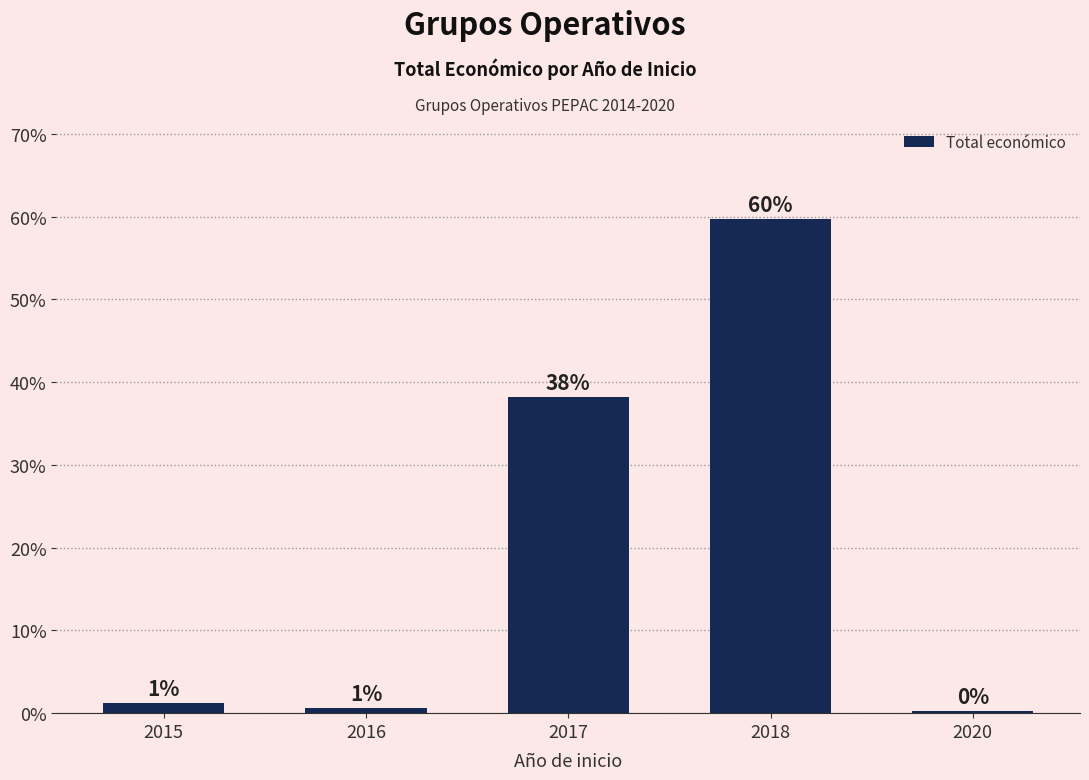

How many bars are there in total?

5